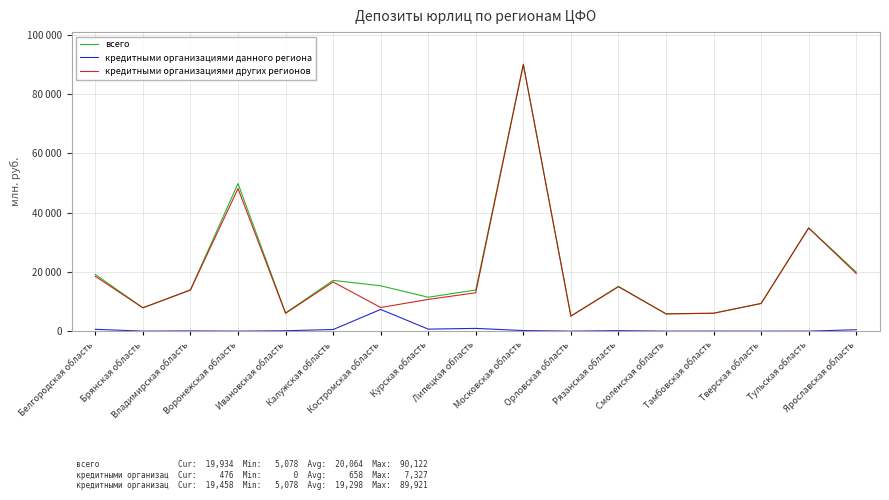

The value of кредитными организациями данного региона at Московская область is 201. True or false?

True